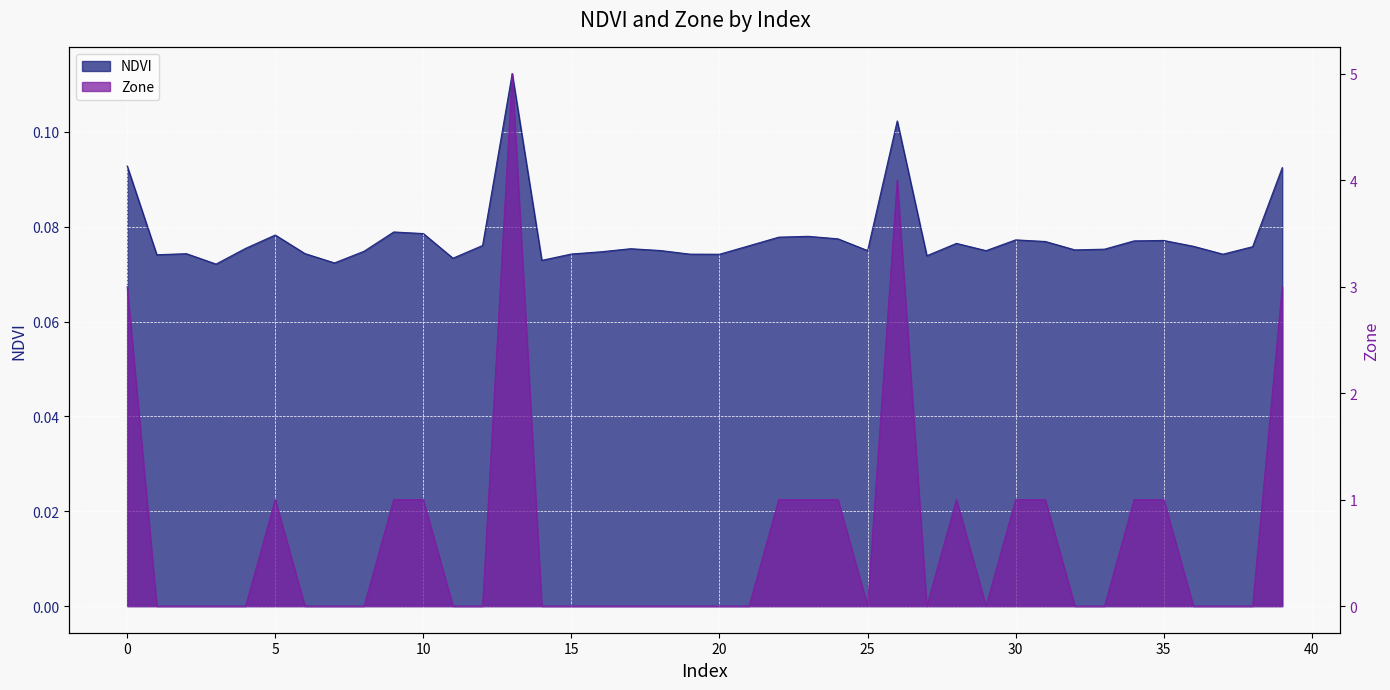

True or false: Zone and NDVI intersect in this chart.

True